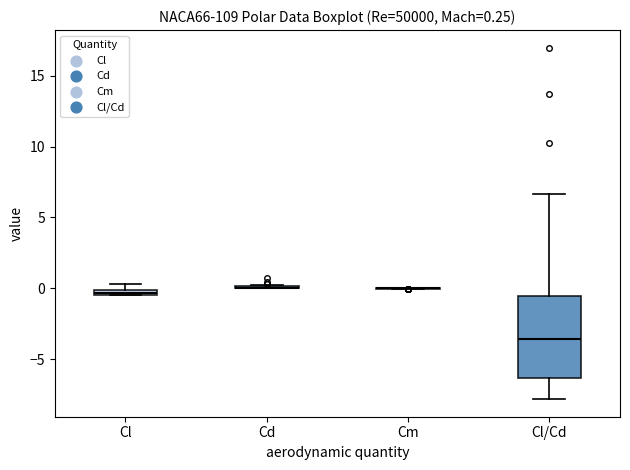

Comparing the boxes themselves (not the whiskers), which one is the tallest?

Cl/Cd